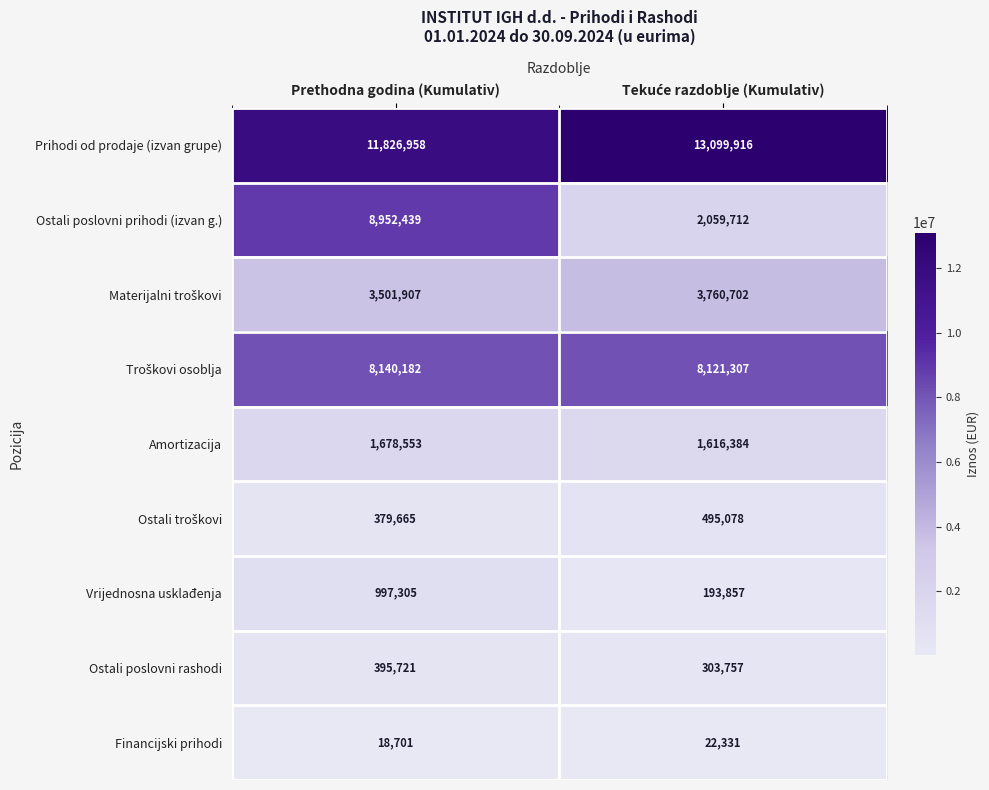

What is the lowest value of the Ostali poslovni rashodi series?

303757